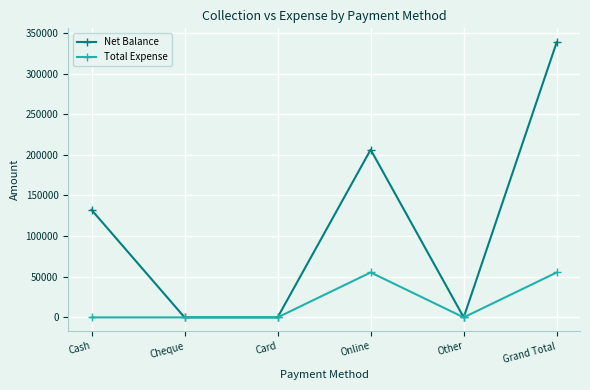

True or false: Net Balance has more than 0 points higher than both neighbors.

True